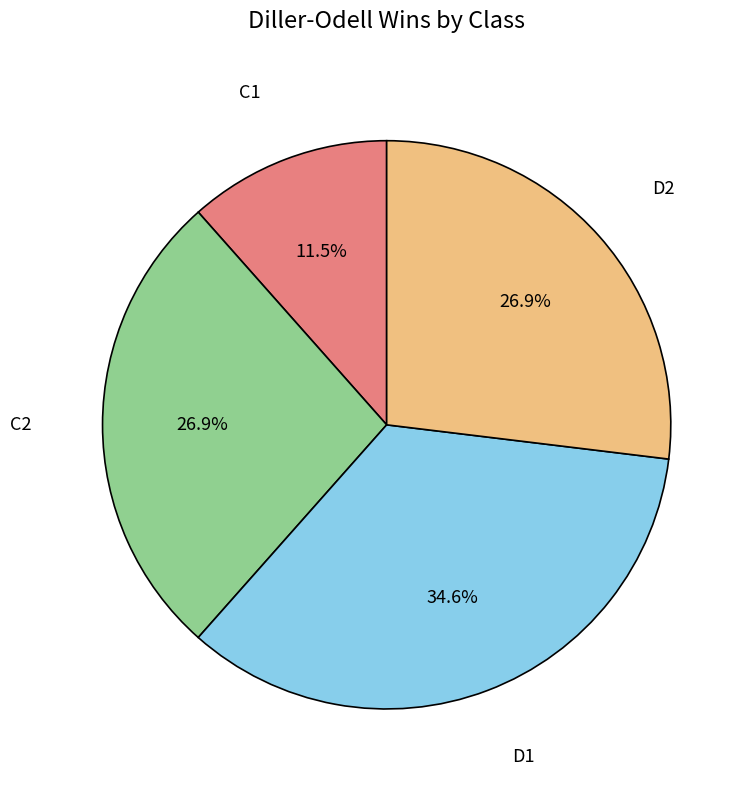

Does any single category account for the majority?

No